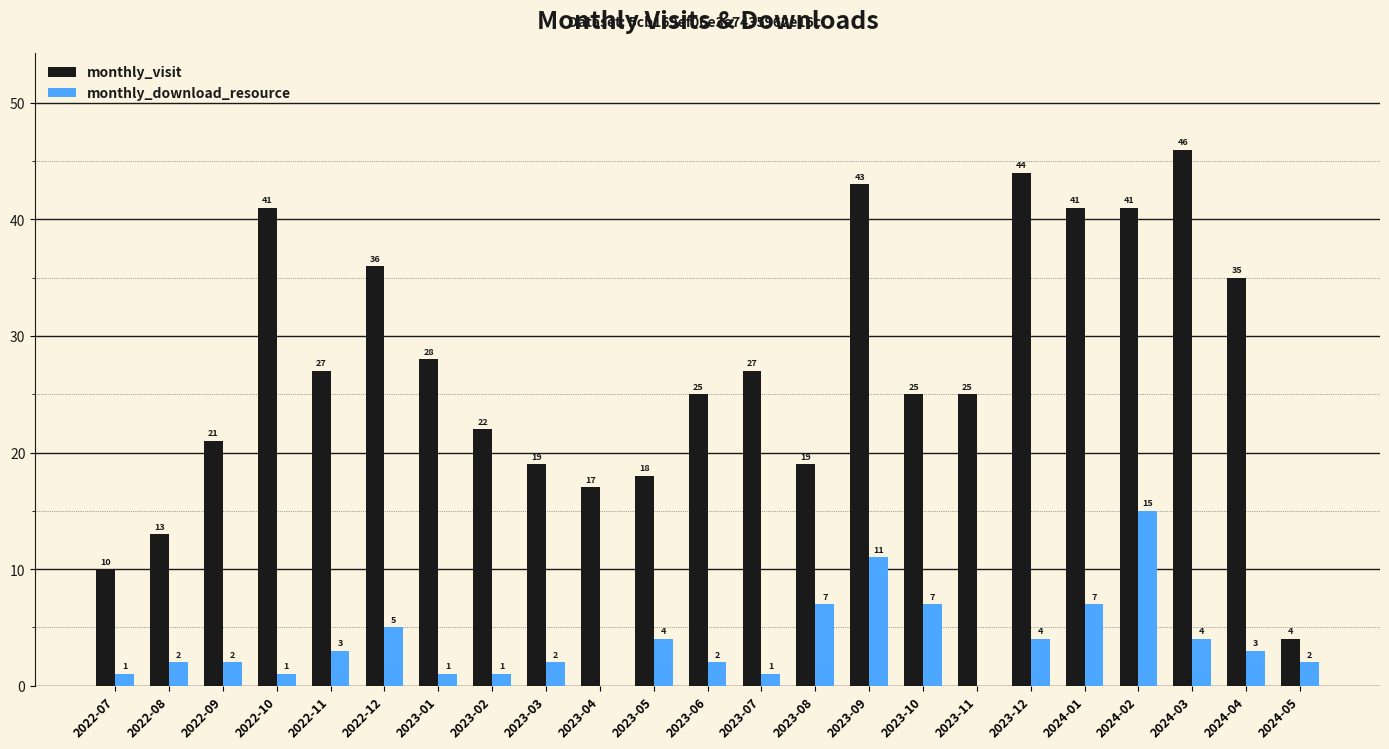

At which label does monthly_download_resource reach its peak?

2024-02